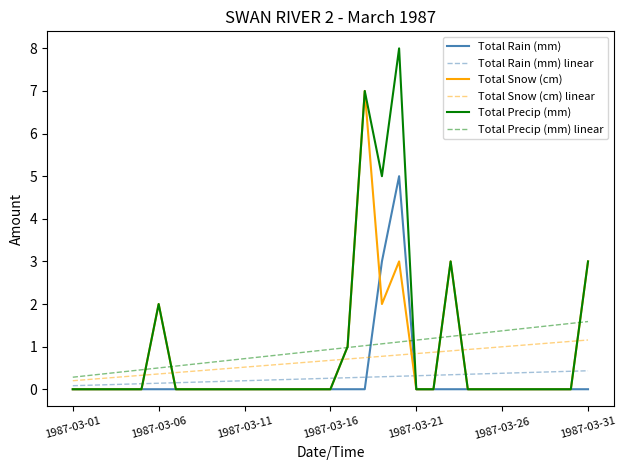

What is the highest value of the Total Precip (mm) linear series?

1.6